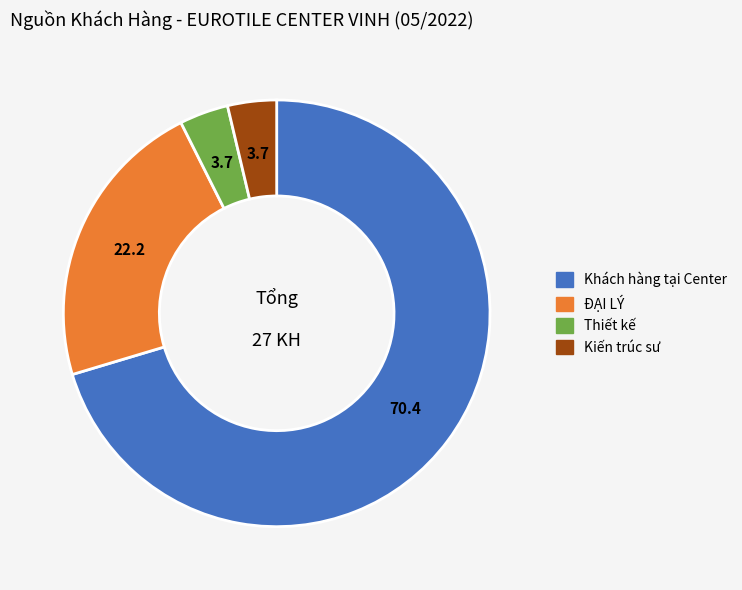

Which category accounts for the majority?

Khách hàng tại Center